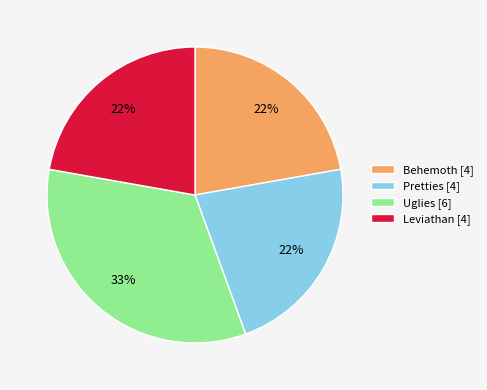

The Leviathan slice represents 22% of the pie. True or false?

True